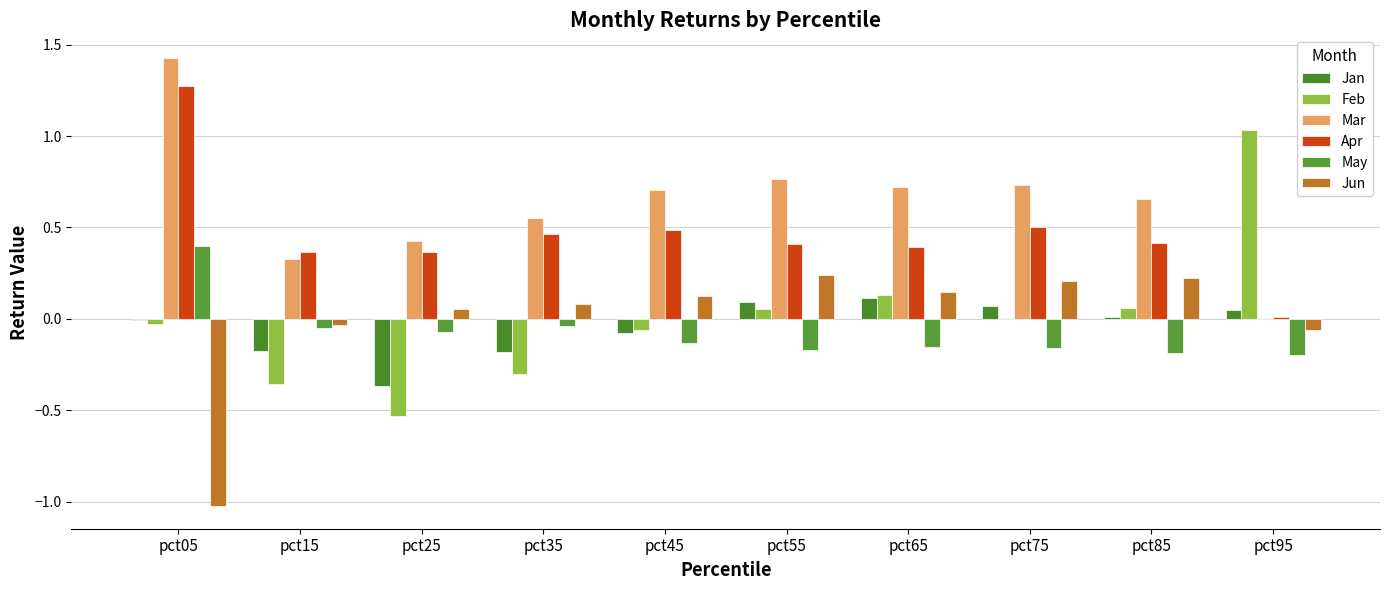

Reading right to left, what are all the values shown in this chart?

Jan: pct95=0.0	pct85=0.0	pct75=0.1	pct65=0.1	pct55=0.1	pct45=-0.1	pct35=-0.2	pct25=-0.4	pct15=-0.2	pct05=-0.0
Feb: pct95=1.0	pct85=0.1	pct75=0.0	pct65=0.1	pct55=0.1	pct45=-0.1	pct35=-0.3	pct25=-0.5	pct15=-0.4	pct05=-0.0
Mar: pct95=0.0	pct85=0.7	pct75=0.7	pct65=0.7	pct55=0.8	pct45=0.7	pct35=0.6	pct25=0.4	pct15=0.3	pct05=1.4
Apr: pct95=0.0	pct85=0.4	pct75=0.5	pct65=0.4	pct55=0.4	pct45=0.5	pct35=0.5	pct25=0.4	pct15=0.4	pct05=1.3
May: pct95=-0.2	pct85=-0.2	pct75=-0.2	pct65=-0.2	pct55=-0.2	pct45=-0.1	pct35=-0.0	pct25=-0.1	pct15=-0.0	pct05=0.4
Jun: pct95=-0.1	pct85=0.2	pct75=0.2	pct65=0.1	pct55=0.2	pct45=0.1	pct35=0.1	pct25=0.1	pct15=-0.0	pct05=-1.0